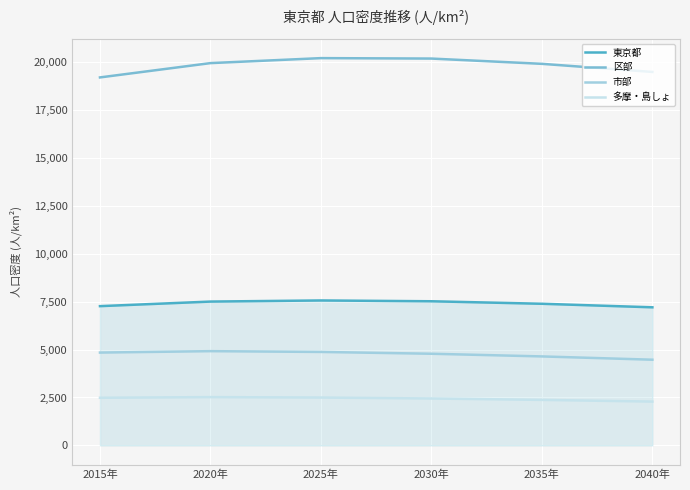

Is the value of 区部 at 2035年 greater than the value of 東京都 at 2030年?

Yes